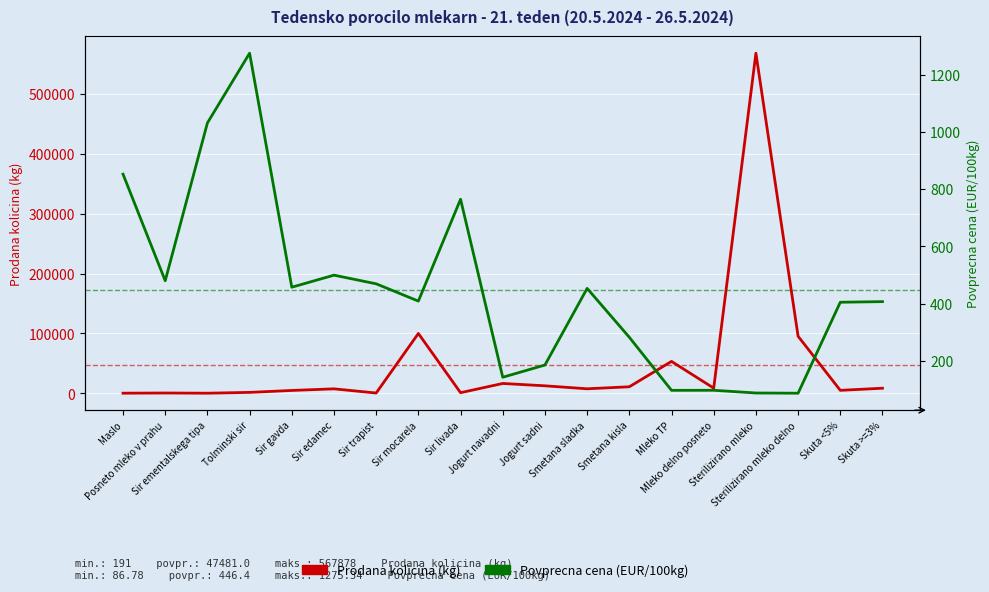

What is the difference between the highest and lowest values at Skuta <5%?

4559.2